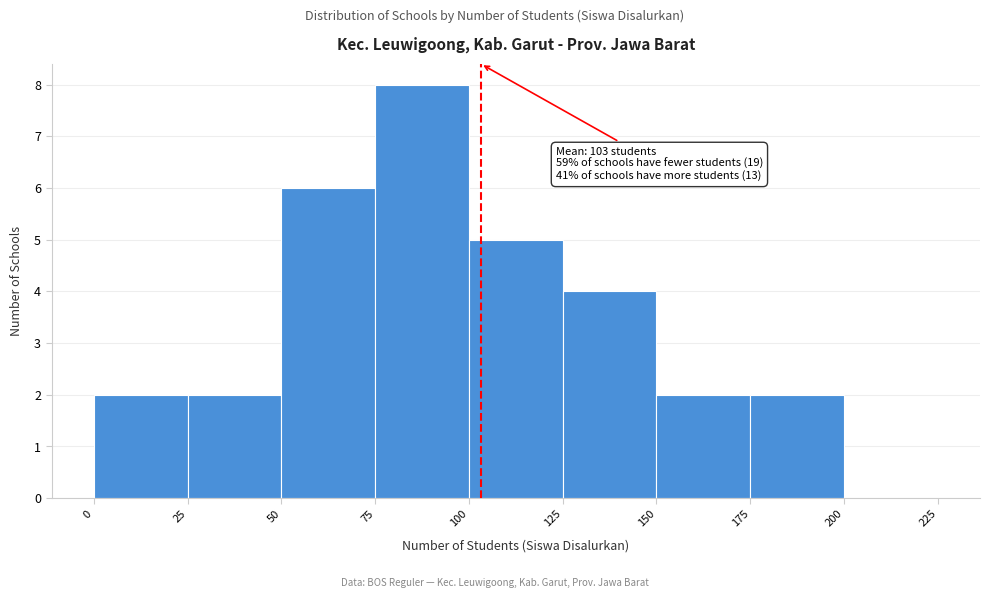

Over which range of the x-axis is the bar tallest?

75 to 100